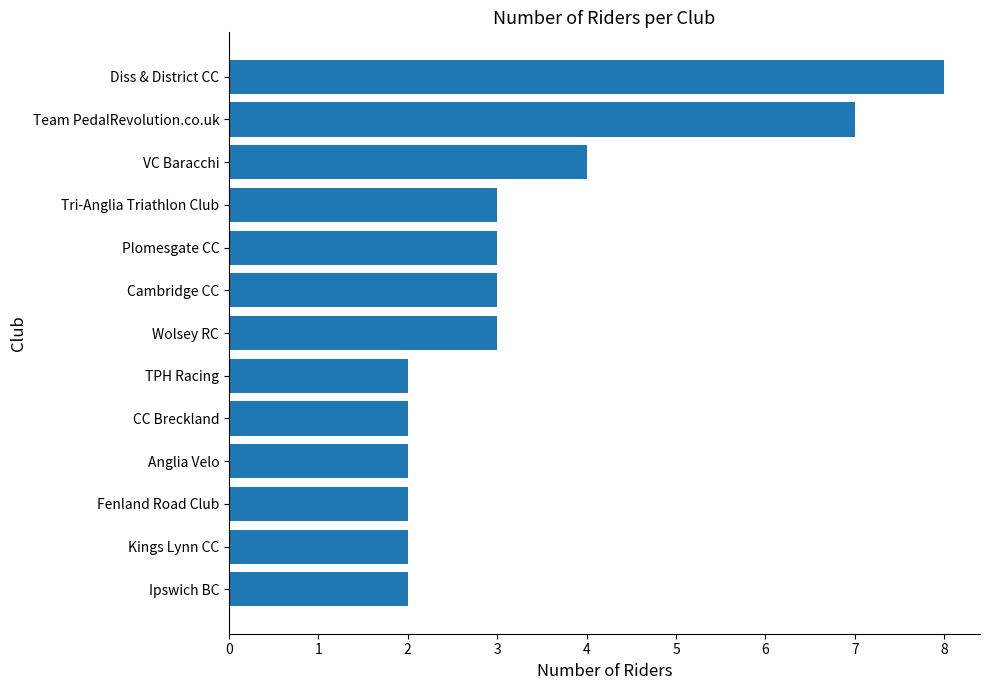

Reading bottom to top, extract all data points from this chart.

Ipswich BC=2	Kings Lynn CC=2	Fenland Road Club=2	Anglia Velo=2	CC Breckland=2	TPH Racing=2	Wolsey RC=3	Cambridge CC=3	Plomesgate CC=3	Tri-Anglia Triathlon Club=3	VC Baracchi=4	Team PedalRevolution.co.uk=7	Diss & District CC=8